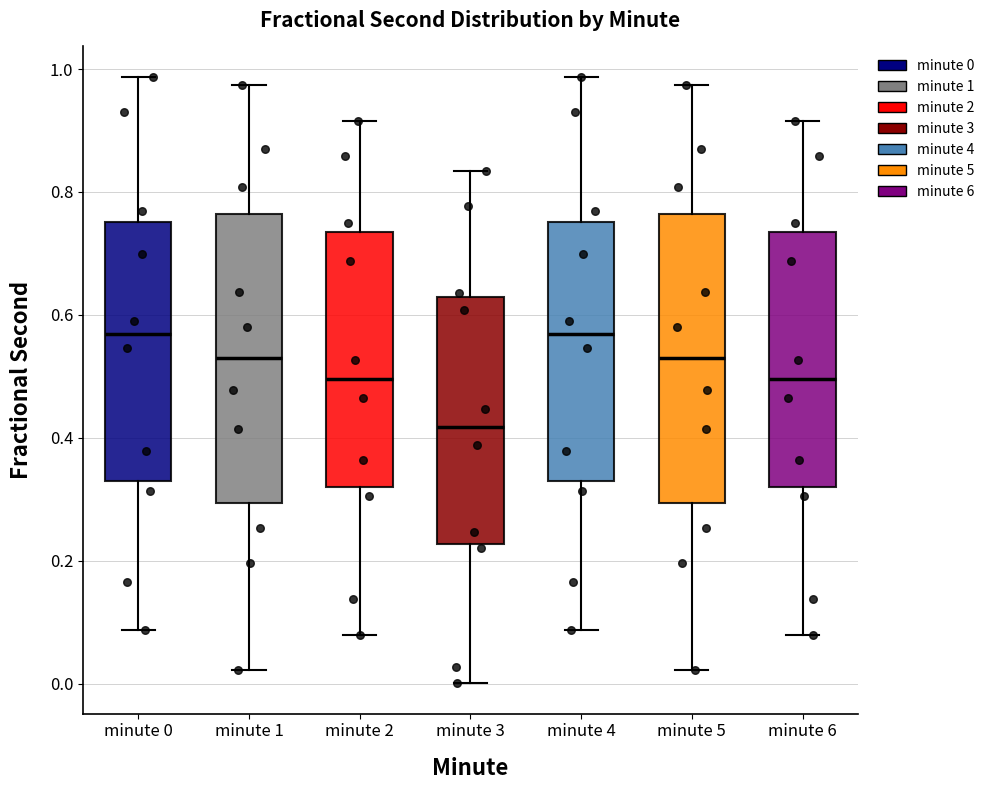

Reading left to right, read every box against the y-axis: the position of its median line, the range the box covers, and the ends of its whiskers. The values are not printed on the chart, so give them approximately, as read against the axis.

minute 0: median 0.56, box 0.32 to 0.76, whiskers 0.08 to 0.98
minute 1: median 0.52, box 0.30 to 0.76, whiskers 0.02 to 0.98
minute 2: median 0.50, box 0.32 to 0.74, whiskers 0.08 to 0.92
minute 3: median 0.42, box 0.22 to 0.62, whiskers 0.00 to 0.84
minute 4: median 0.56, box 0.32 to 0.76, whiskers 0.08 to 0.98
minute 5: median 0.52, box 0.30 to 0.76, whiskers 0.02 to 0.98
minute 6: median 0.50, box 0.32 to 0.74, whiskers 0.08 to 0.92